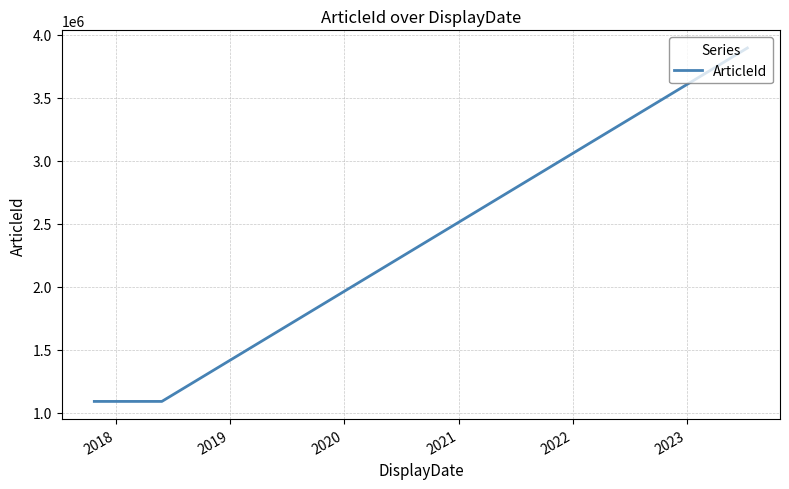

What is the smallest value displayed?

1090839